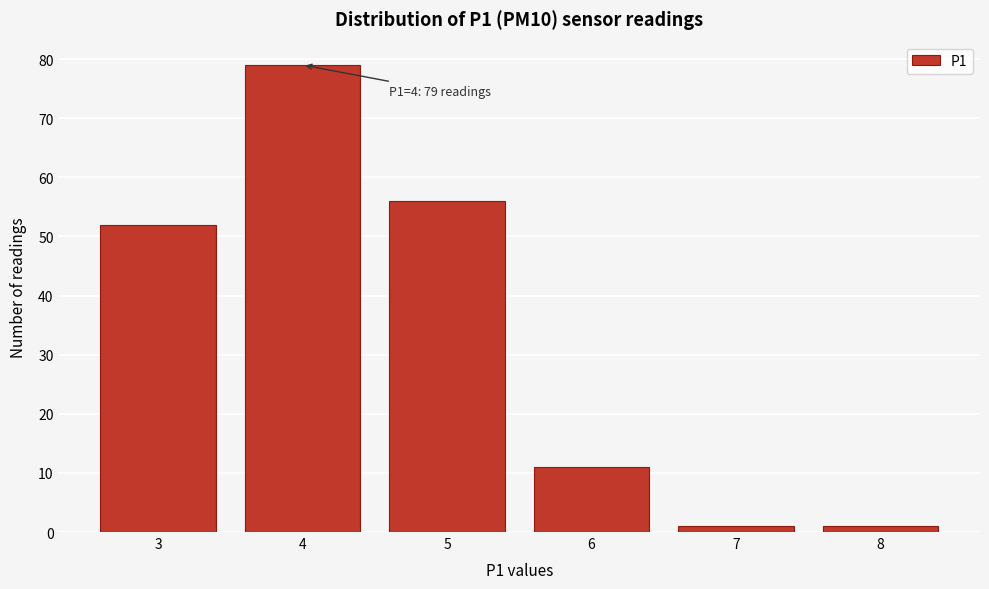

Which range on the x-axis has the tallest bar?

3.5 to 4.5